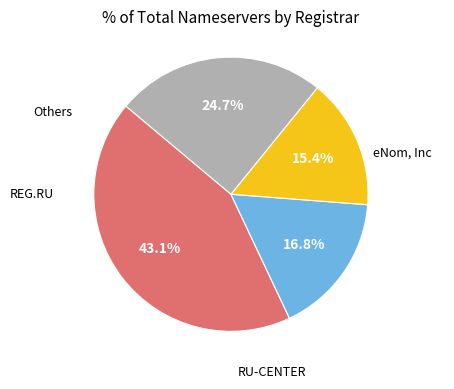

Is there any slice that represents more than half of the pie?

No